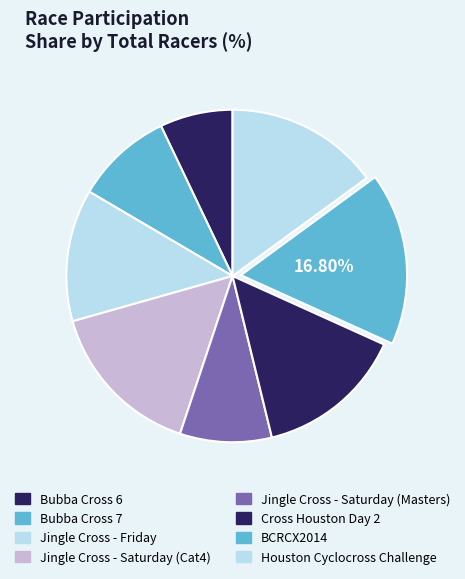

Combined, do Jingle Cross - Saturday (Cat4) and Jingle Cross - Saturday (Masters) account for over 50%?

No